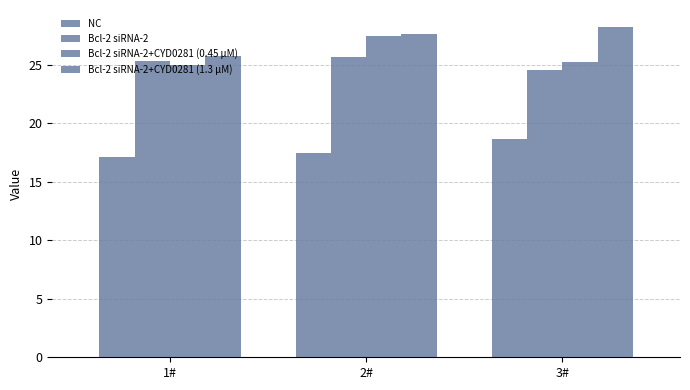

What is the lowest value of the Bcl-2 siRNA-2+CYD0281 (0.45 μM) series?

25.0